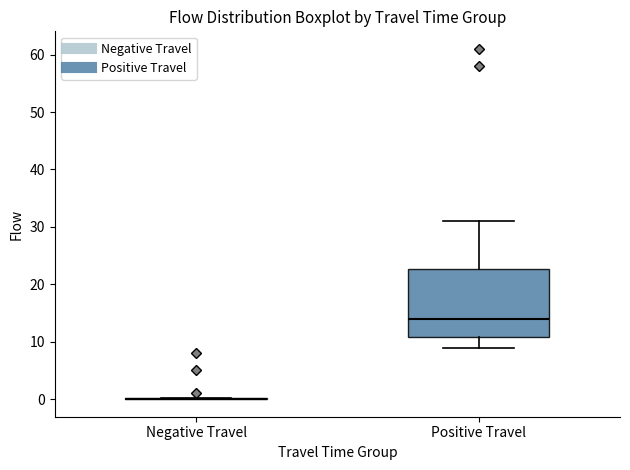

Reading left to right, read every box against the y-axis: the position of its median line, the range the box covers, and the ends of its whiskers. The values are not printed on the chart, so give them approximately, as read against the axis.

Negative Travel: box collapsed to a line at 0, whiskers 0 to 0
Positive Travel: median 14, box 11 to 23, whiskers 9 to 31